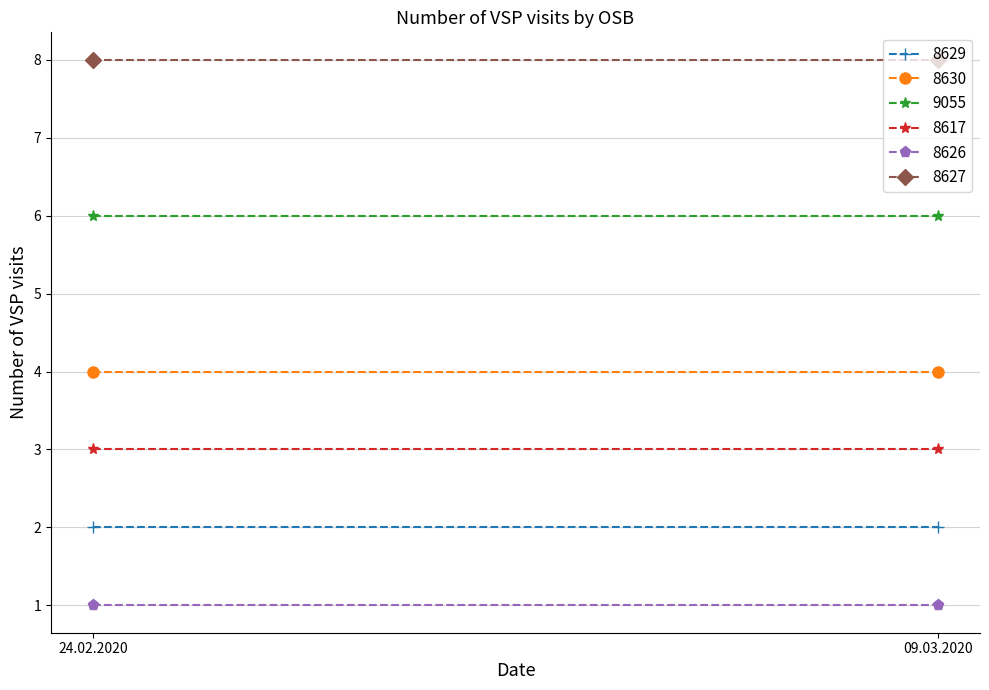

The value of 8626 at 09.03.2020 is 2. True or false?

False